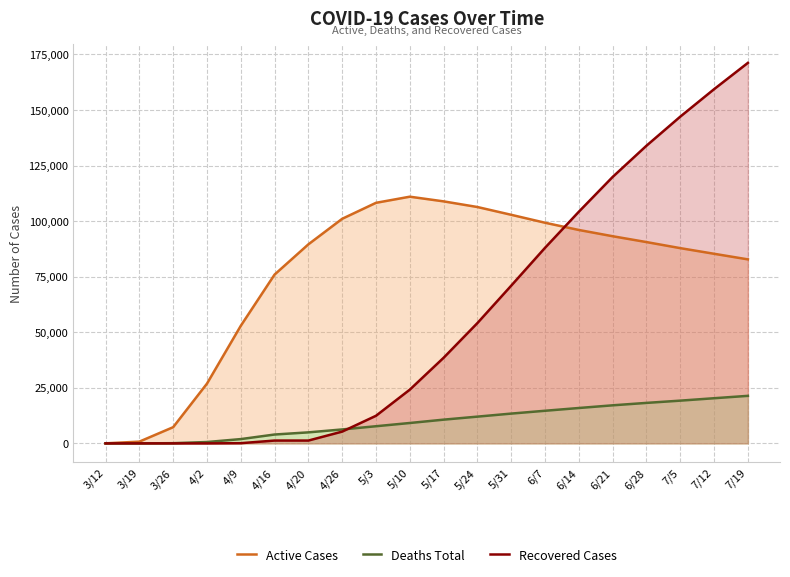

Between 3/26 and 7/5, which series saw the biggest shift?

Recovered Cases